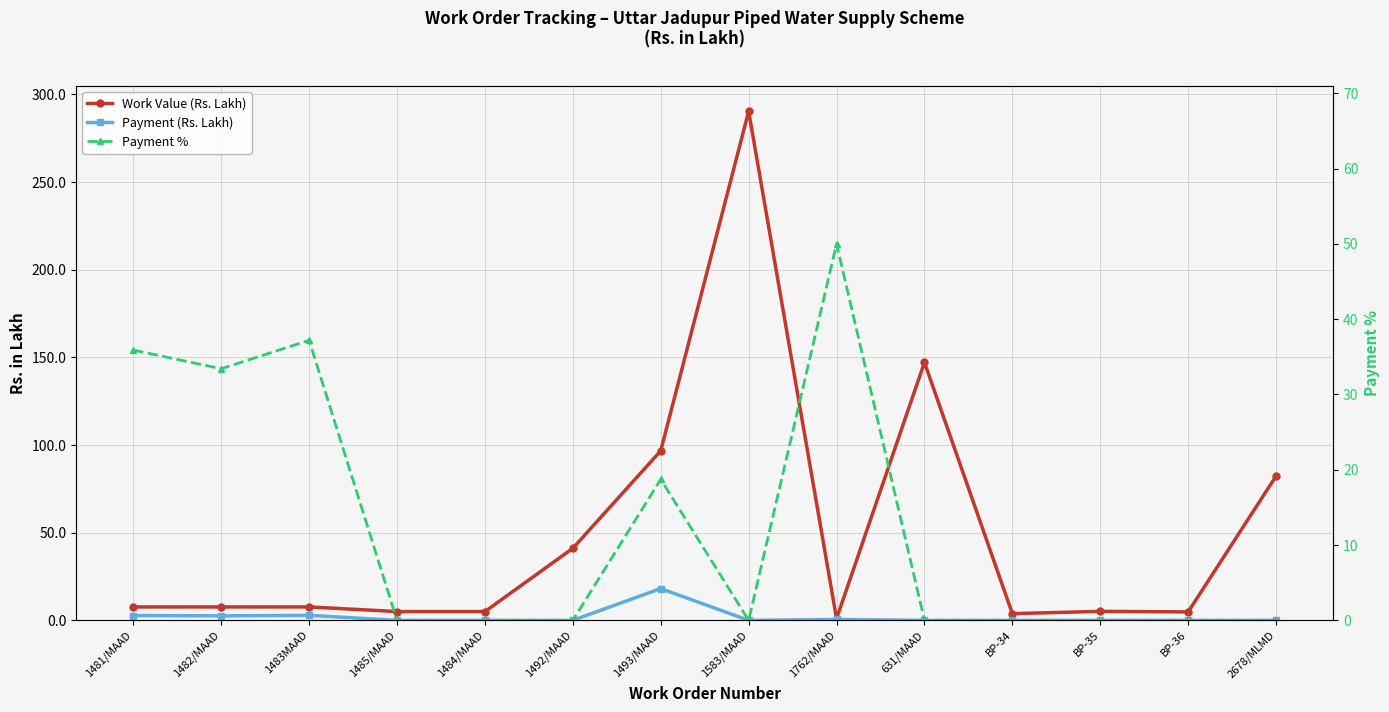

What is the difference between the maximum and minimum values in the Payment % series?

50.0